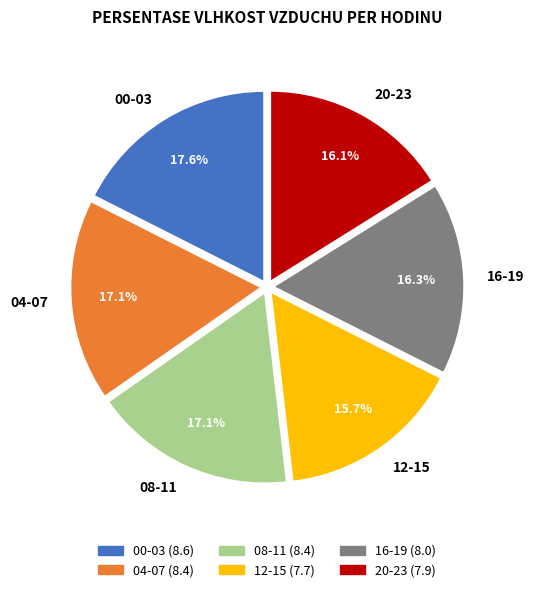

How many slices are in this pie chart?

6